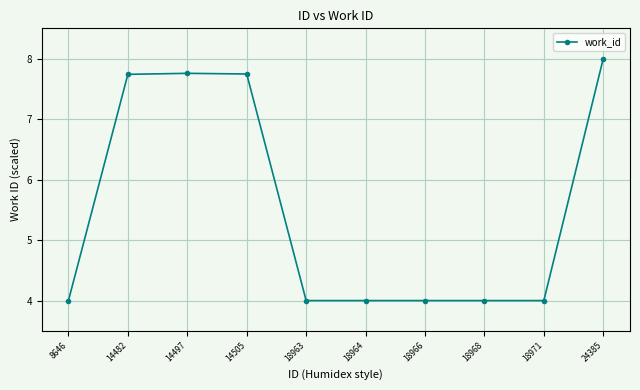

What is the ratio of the value at 8646 to the value at 14505?

0.5